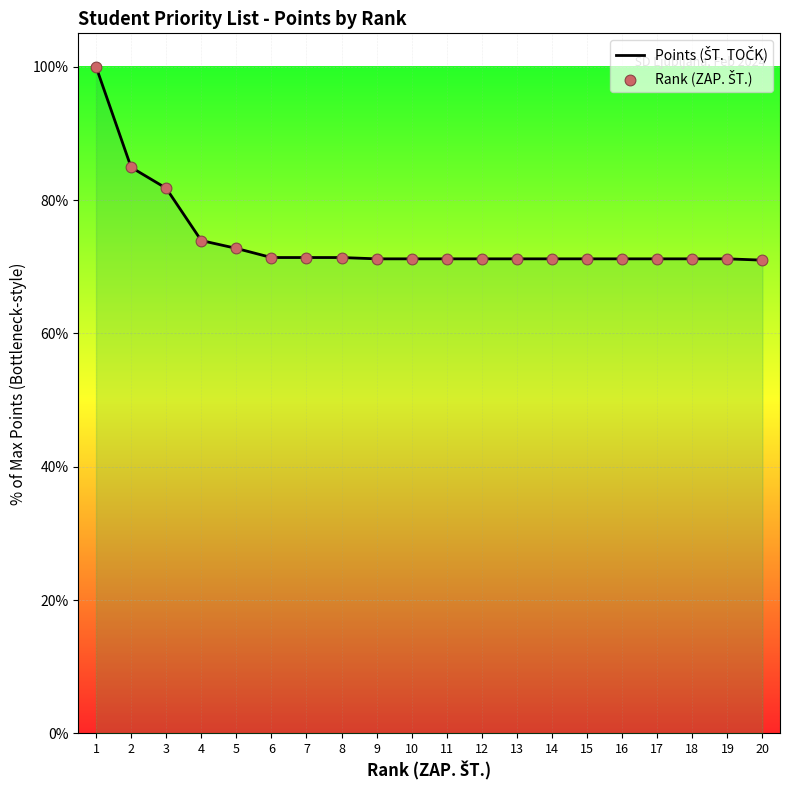

What is the maximum value shown in the chart?

100.0